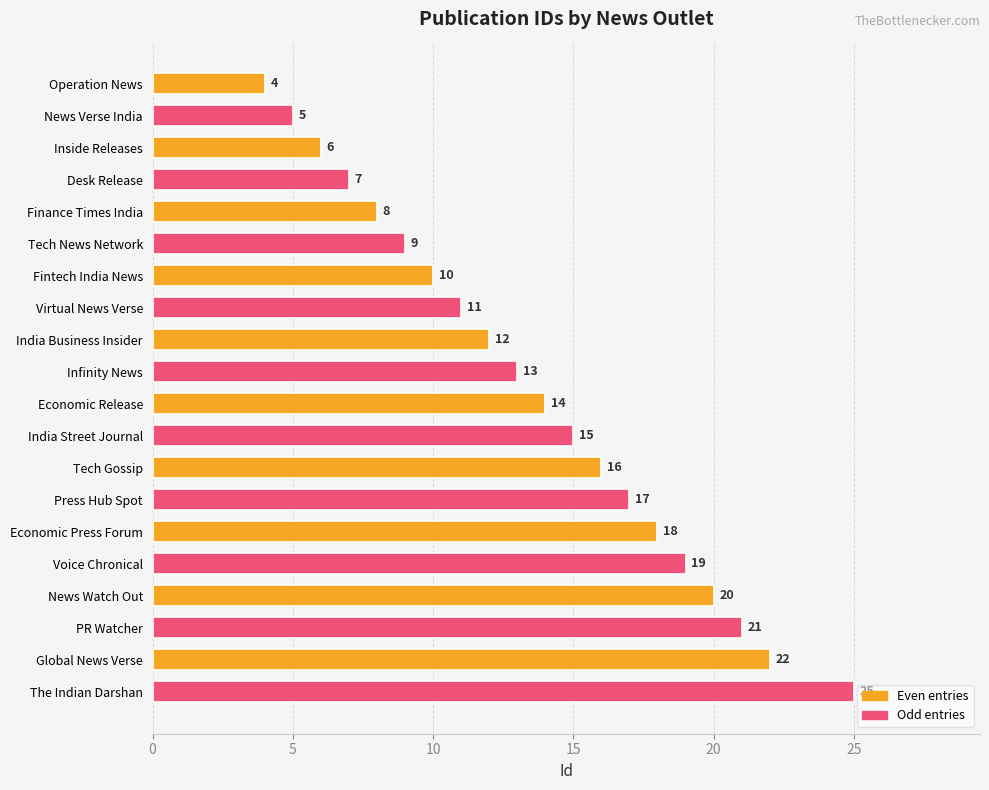

What is the ratio of the value at Economic Release to the value at Infinity News?

1.1